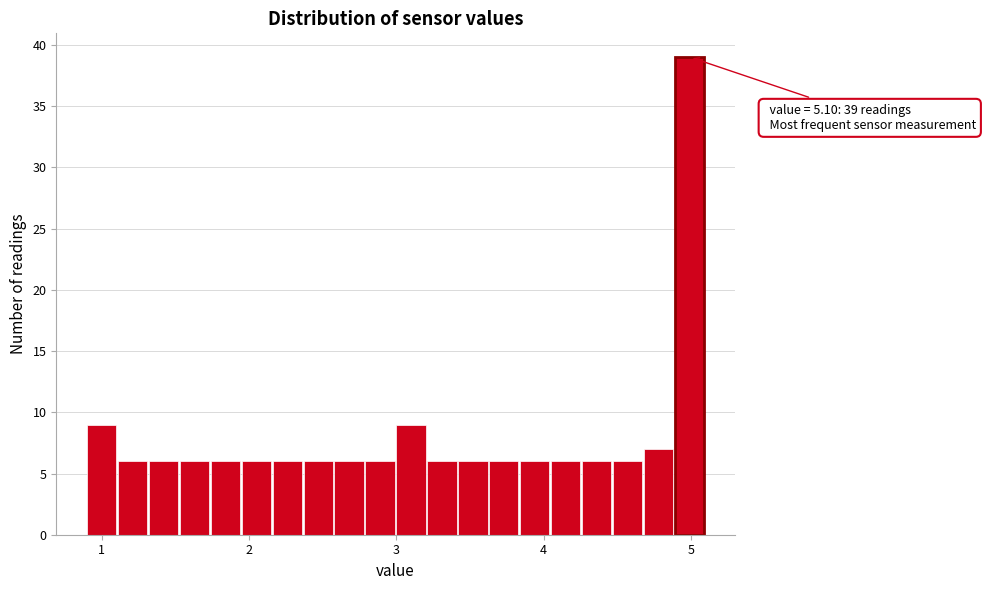

Read against the x-axis, roughly where is the centre of the tallest bar?

5.0